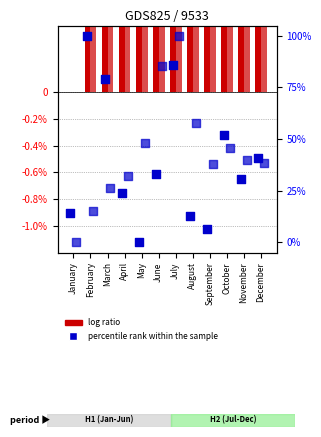

Which series has the largest total across all categories?

percentile rank (ORW)